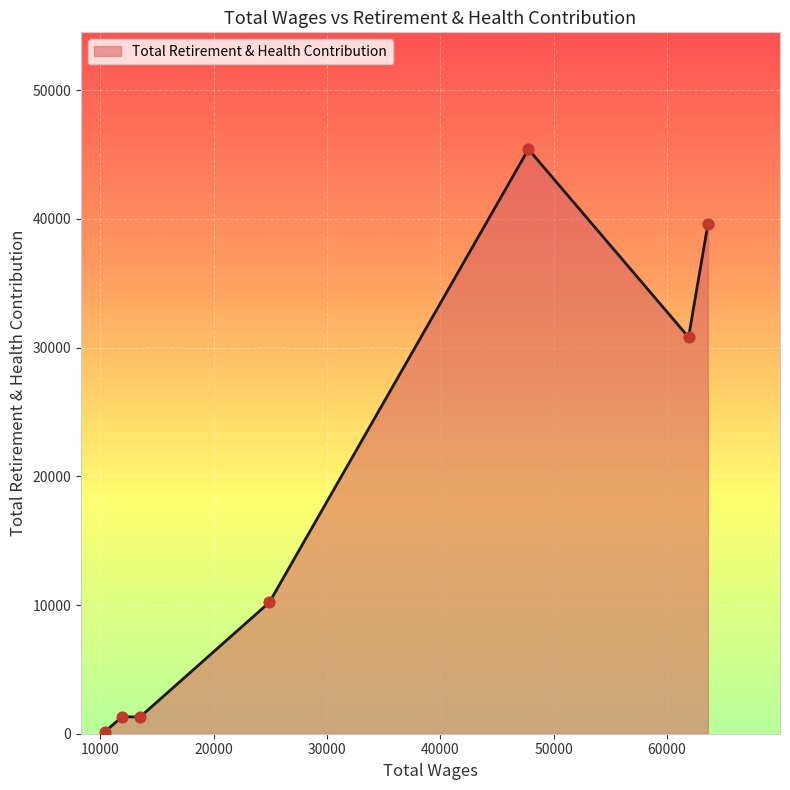

What is the greatest value displayed?

45415